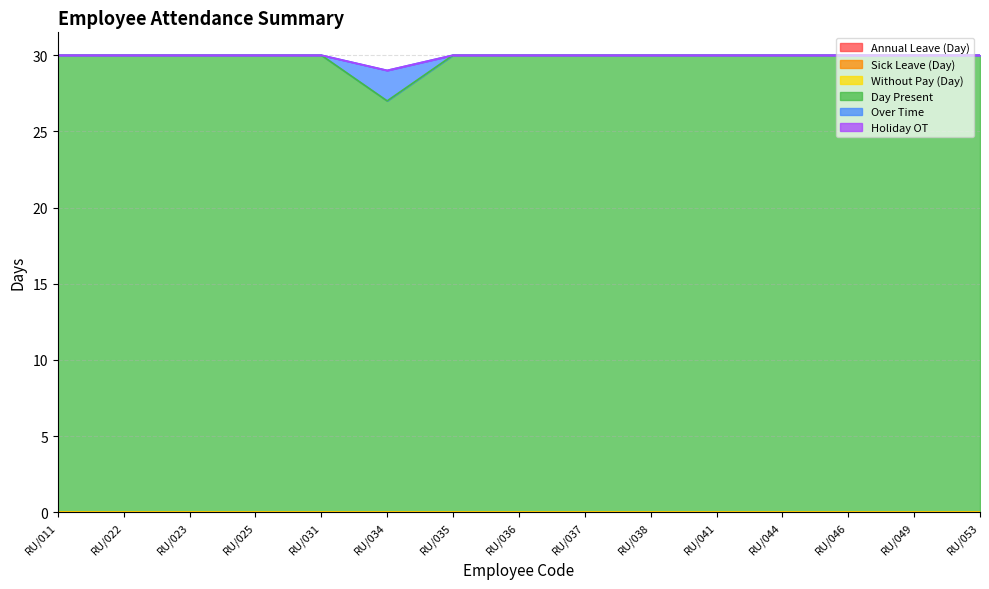

How many values in the Over Time series exceed 0?

1